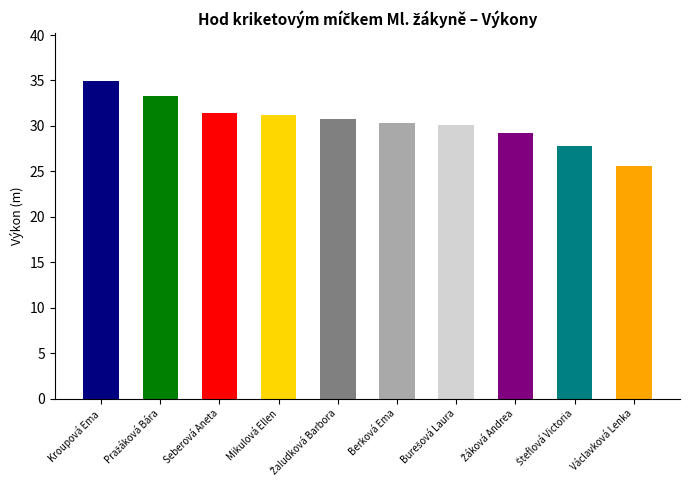

Are the bars grouped side by side (vs. stacked)?

No